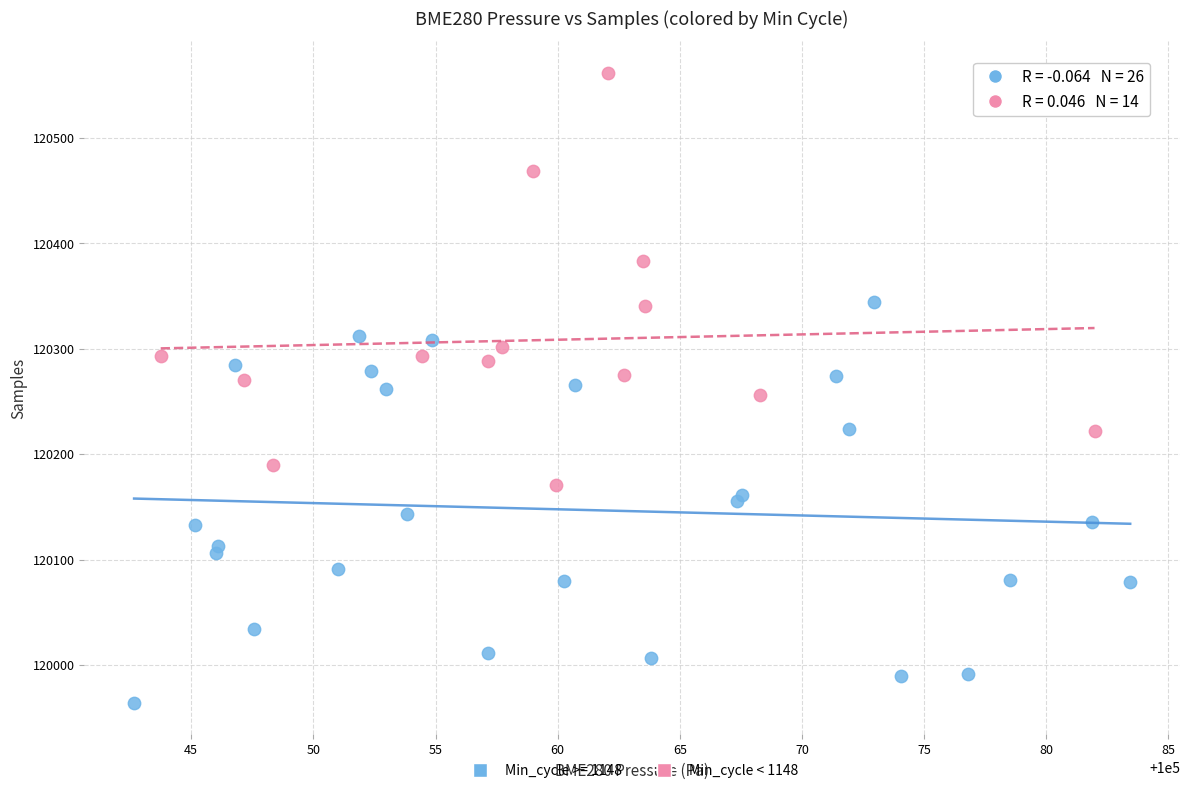

Which series reaches the minimum Y coordinate?

Min_cycle >= 1148